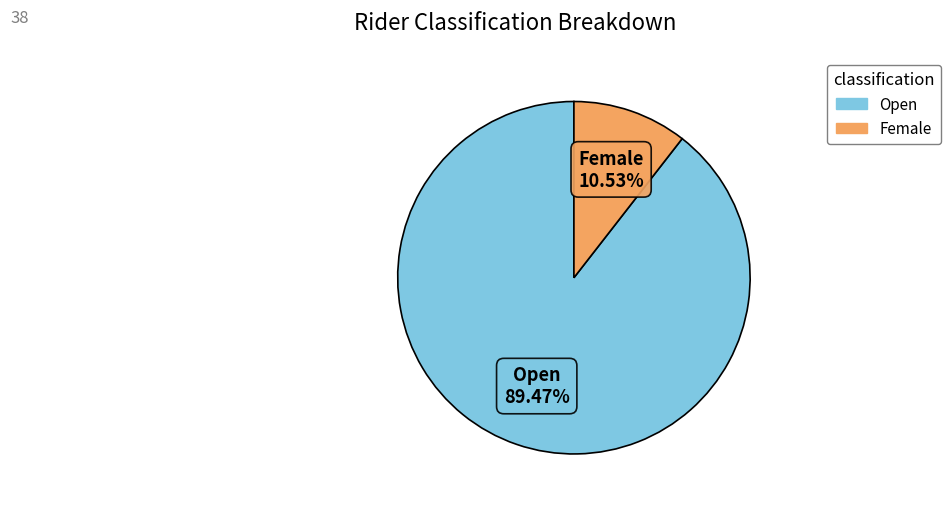

Is it true that Female is 11% of the pie?

True